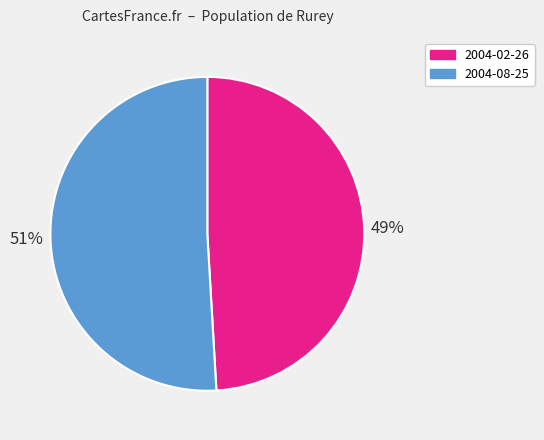

Is it true that 2004-02-26 is 49% of the pie?

True